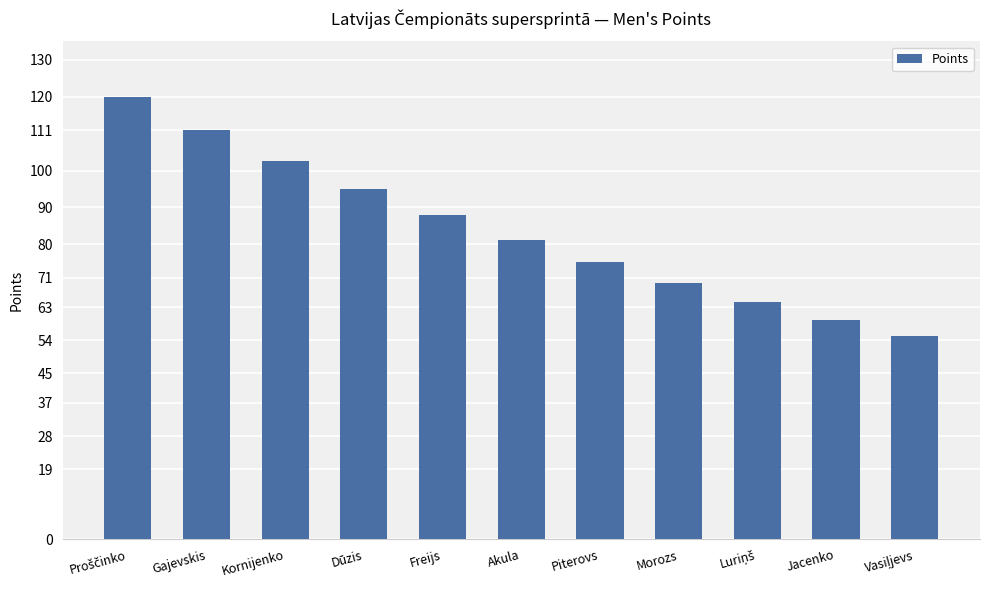

What is the sum of the values at Gajevskis and Jacenko?

170.5